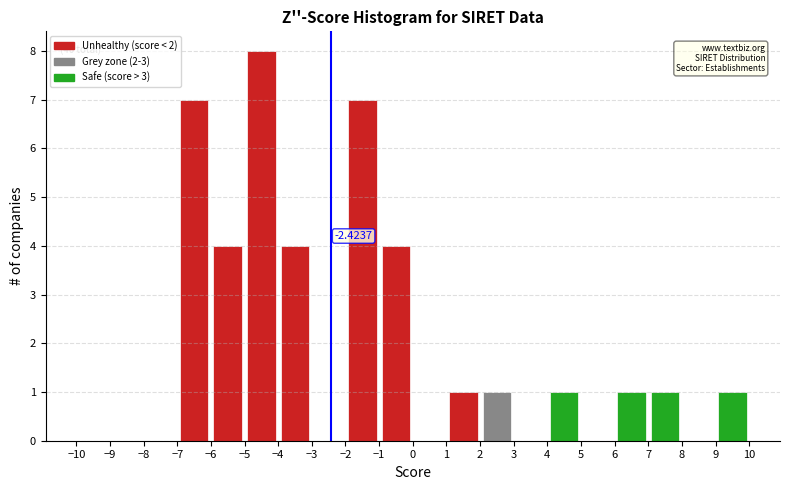

Over which range of the x-axis is the bar tallest?

-5 to -4